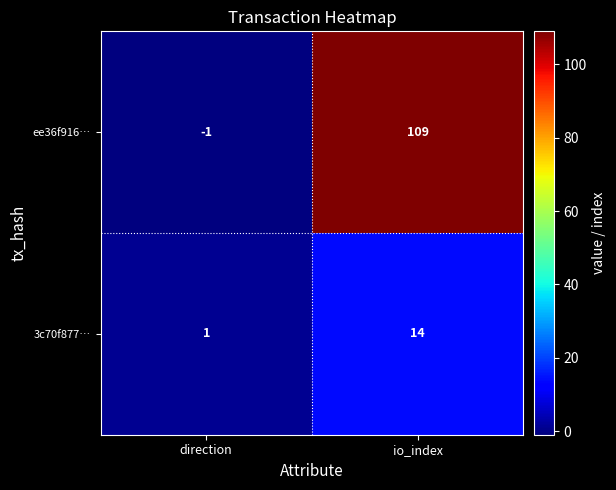

Reading left to right, list all the values displayed in this chart.

ee36f916…: direction=-1	io_index=109
3c70f877…: direction=1	io_index=14